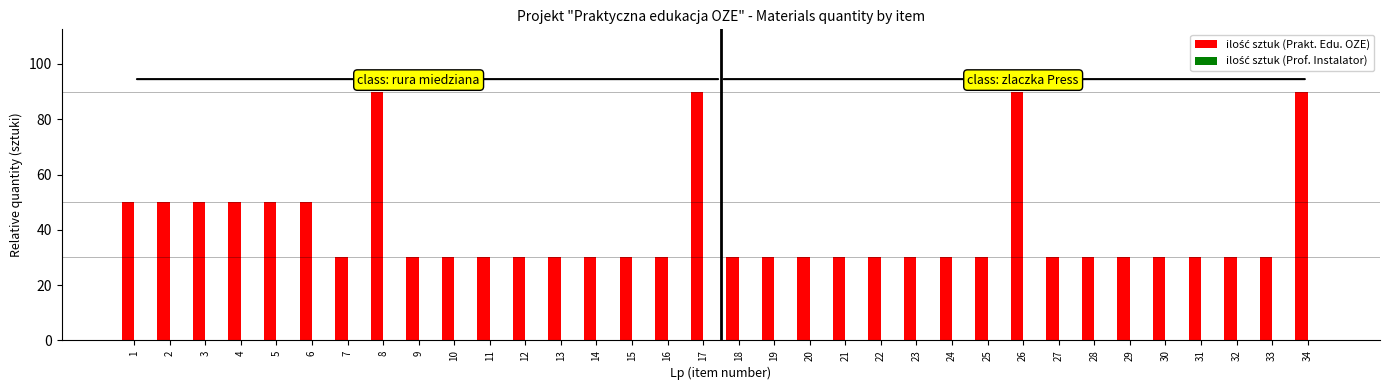

Is it true that the value at 22 is 53?

False